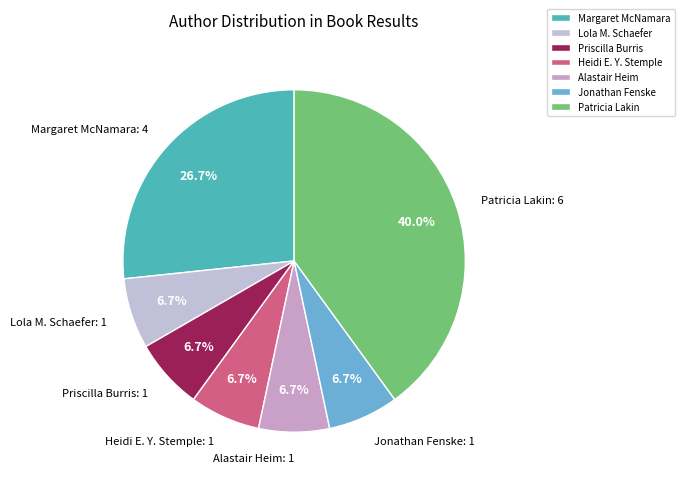

Count the number of slices in the pie.

7